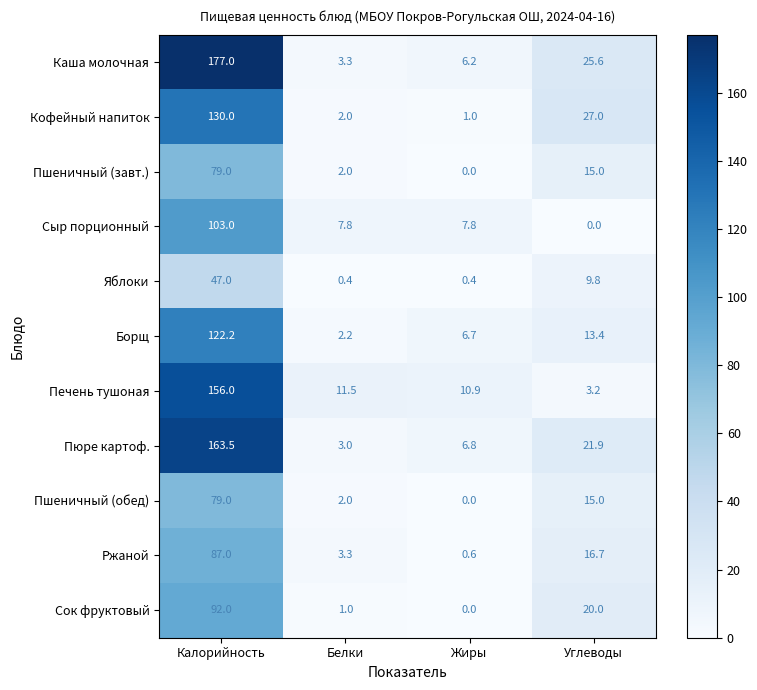

Which series has the largest range (max minus min)?

Каша молочная